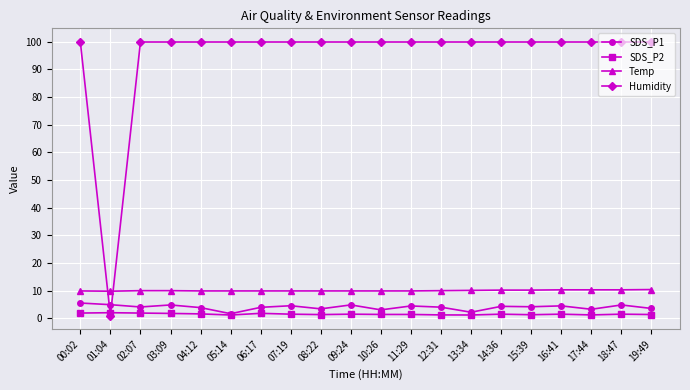

What is the minimum value for Temp?

9.8